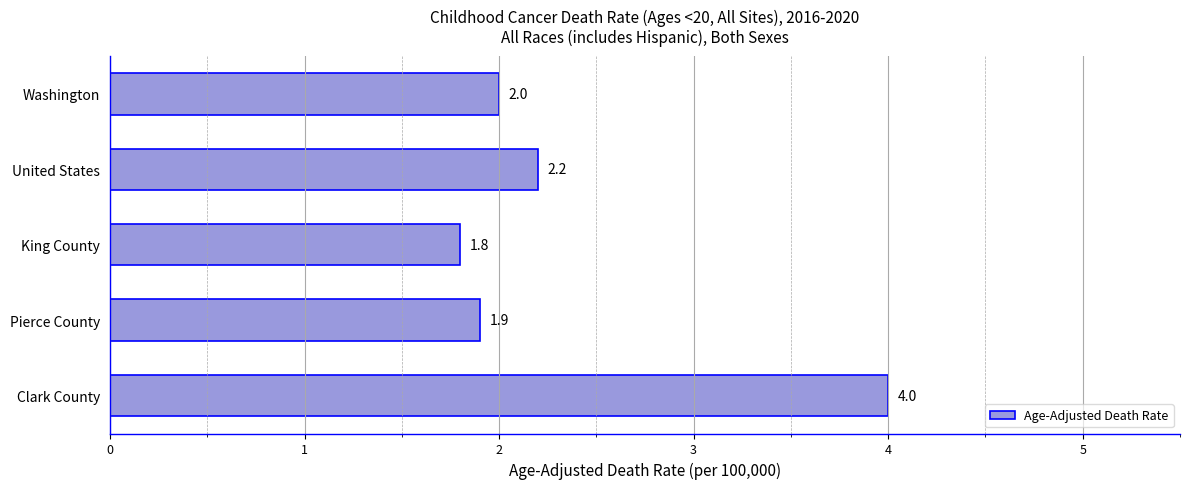

How many values are below 2?

2